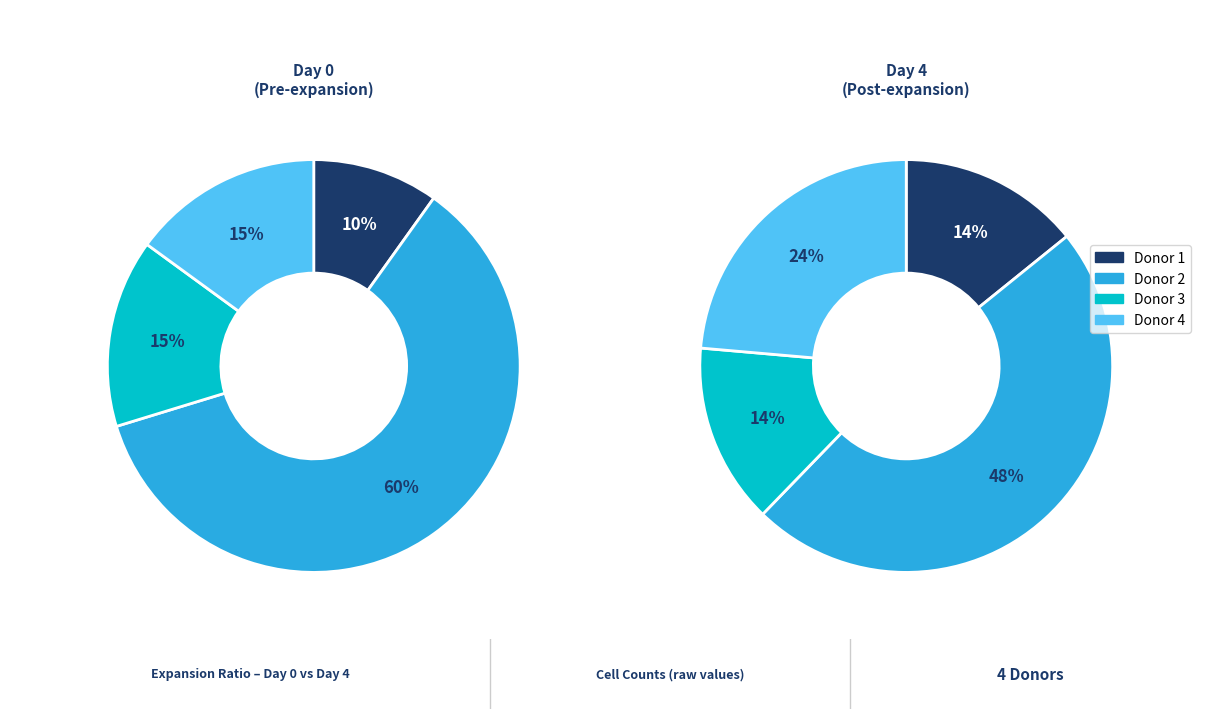

To the nearest percent, what is the difference between the largest and smallest slice percentages?

34%